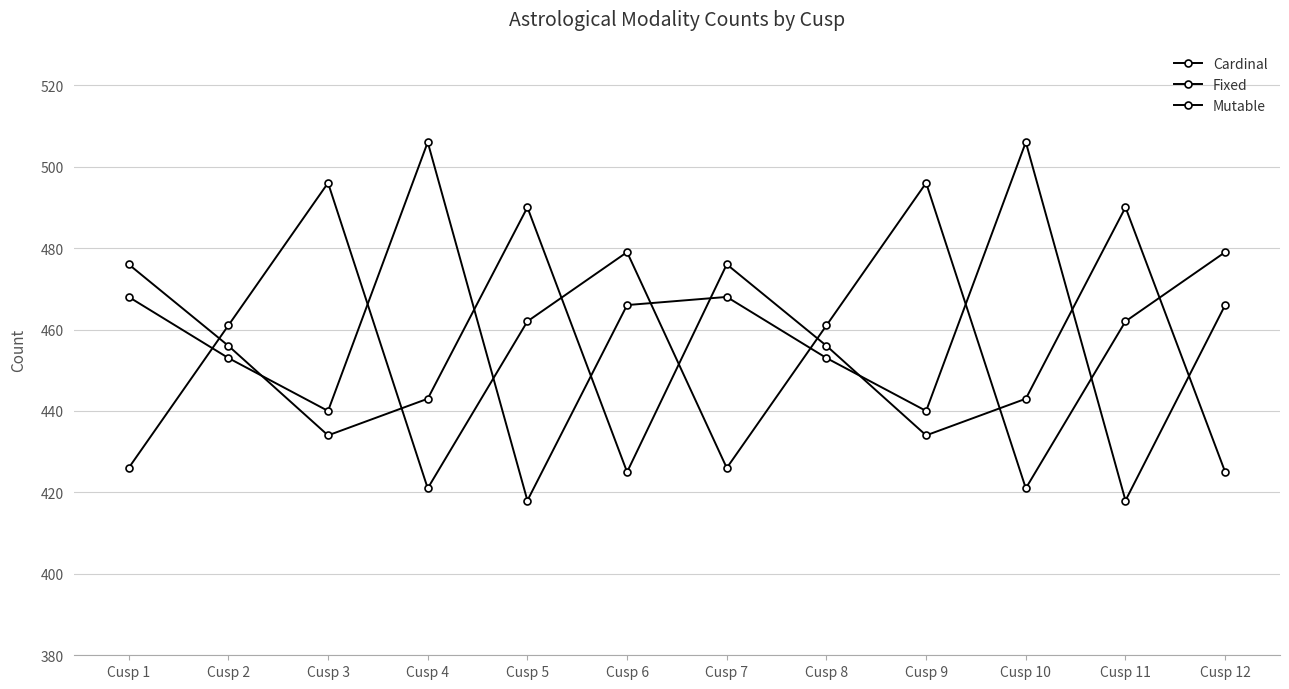

What is the maximum value shown in the chart?

506